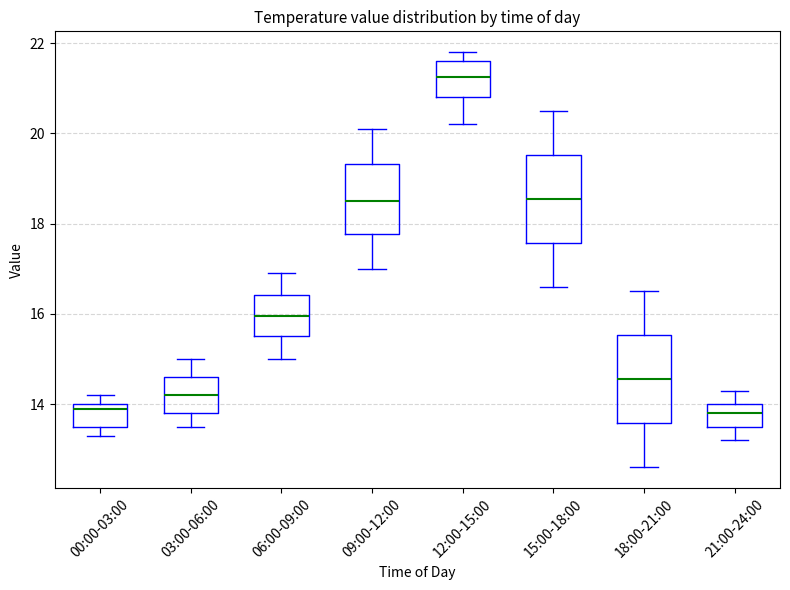

Which box's median line is the highest?

12:00-15:00